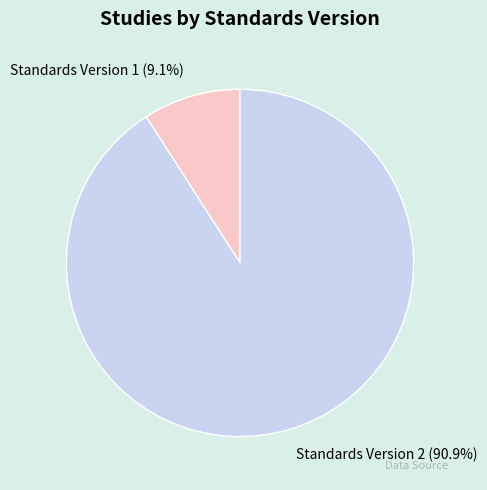

Is there a majority slice in this chart?

Yes